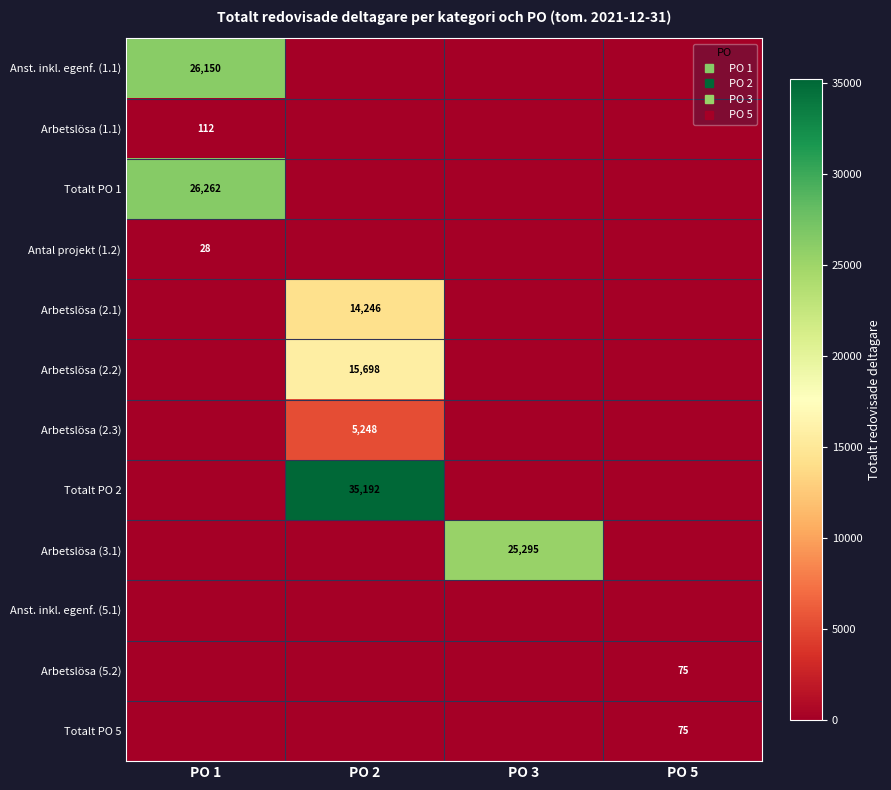

Rank the series by their maximum value, from lowest to highest.

Anst. inkl. egenf. (5.1), Antal projekt (1.2), Arbetslösa (5.2), Totalt PO 5, Arbetslösa (1.1), Arbetslösa (2.3), Arbetslösa (2.1), Arbetslösa (2.2), Arbetslösa (3.1), Anst. inkl. egenf. (1.1), Totalt PO 1, Totalt PO 2